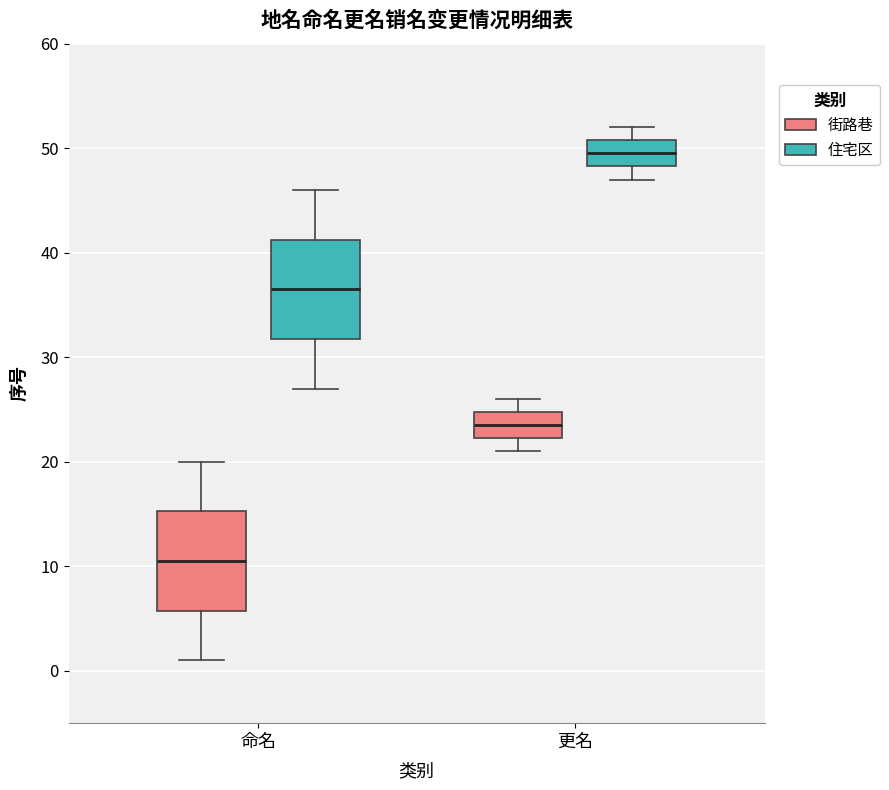

Reading left to right, transcribe this box plot: for each box, give where its median line is, the range the box spans, and where its two whiskers end, as read against the y-axis. The values are not printed on the chart, so give them approximately, as read against the axis.

命名 (街路巷): median 11, box 6 to 15, whiskers 1 to 20
命名 (住宅区): median 37, box 32 to 41, whiskers 27 to 46
更名 (街路巷): median 24, box 22 to 25, whiskers 21 to 26
更名 (住宅区): median 50, box 48 to 51, whiskers 47 to 52